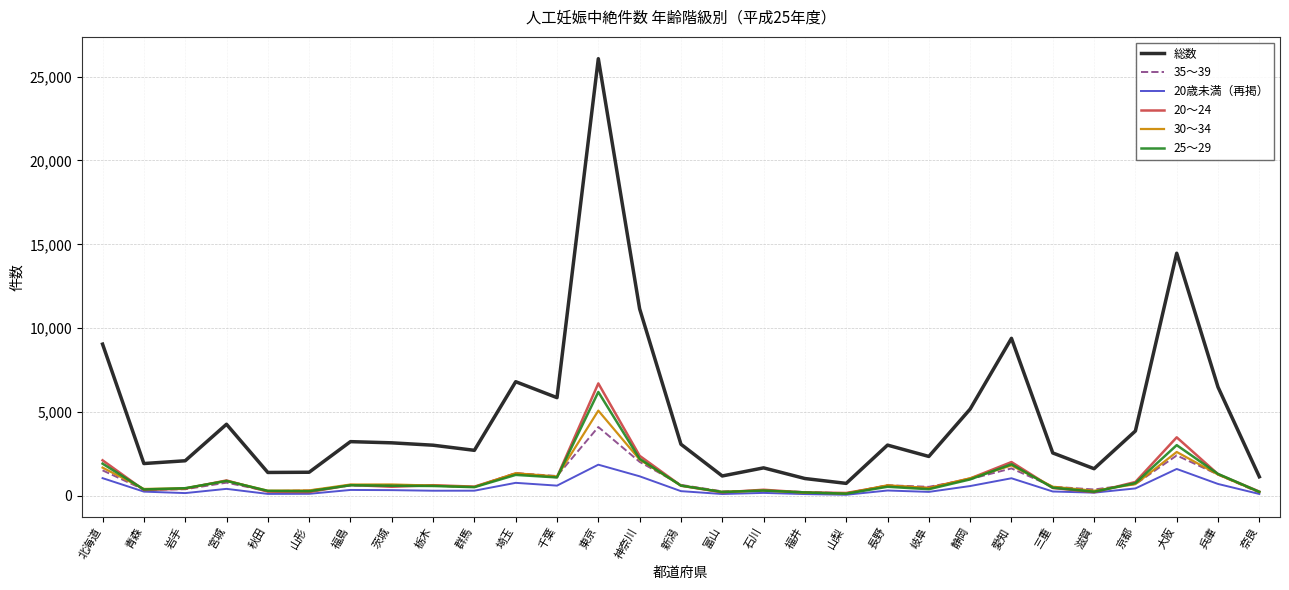

True or false: 総数 and 35～39 intersect in this chart.

False